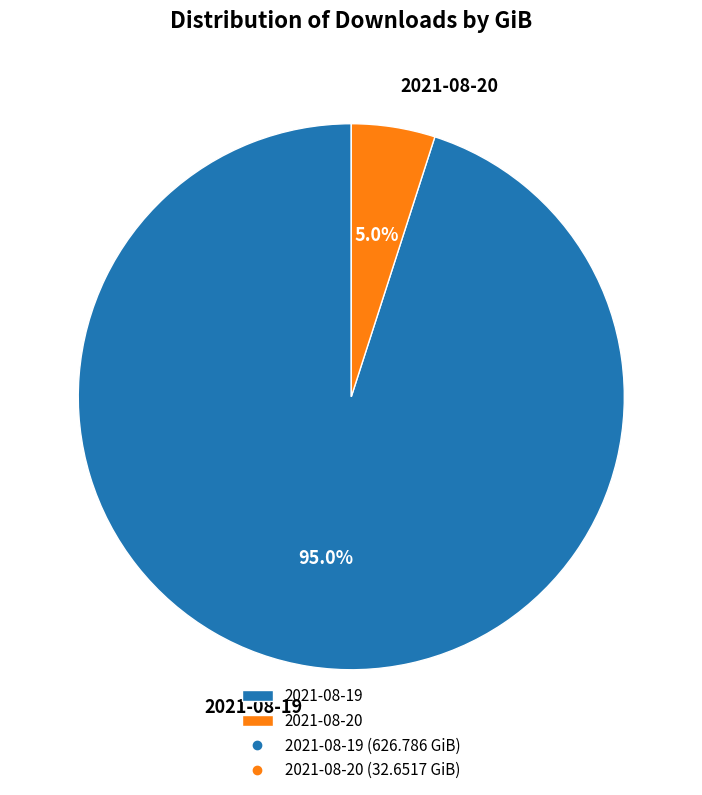

To the nearest percent, what is the combined percentage of 2021-08-20 and 2021-08-19?

100%